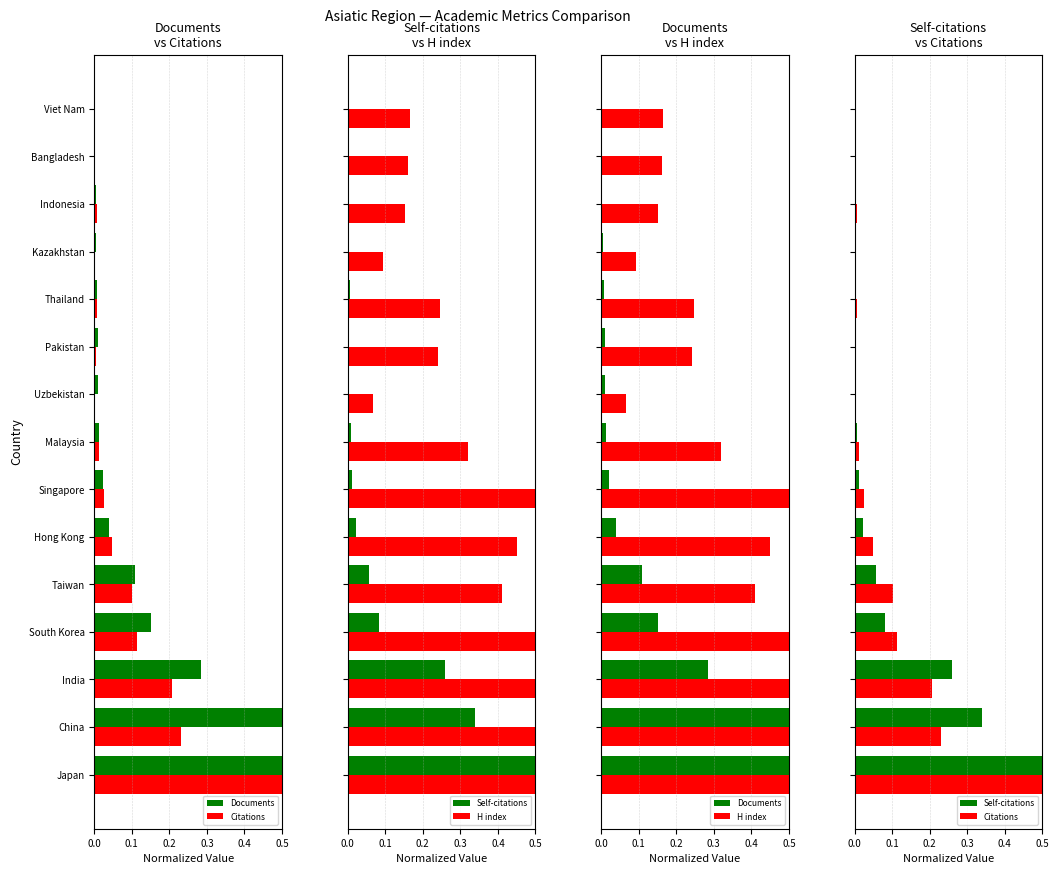

Which series has the largest total across all categories?

H index